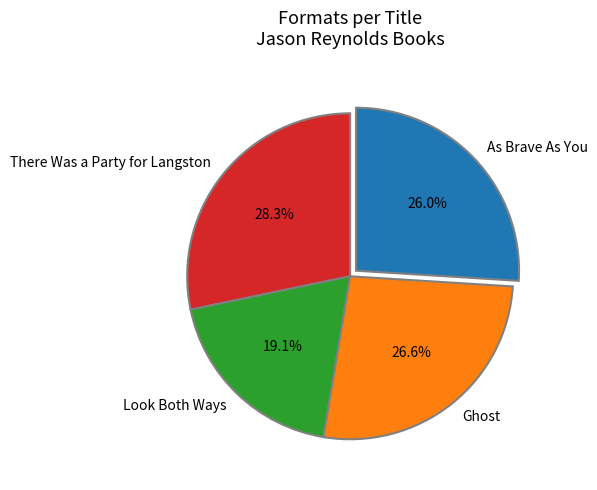

To the nearest percent, what percentage of the pie is Look Both Ways?

19%